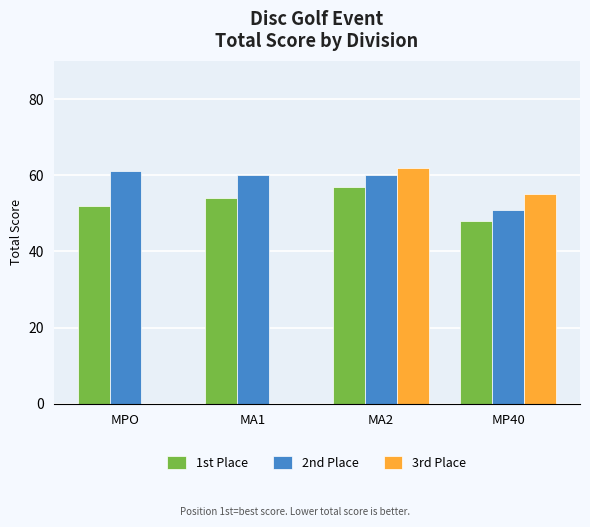

Count the 3rd Place values in the range 0 to 62.

4